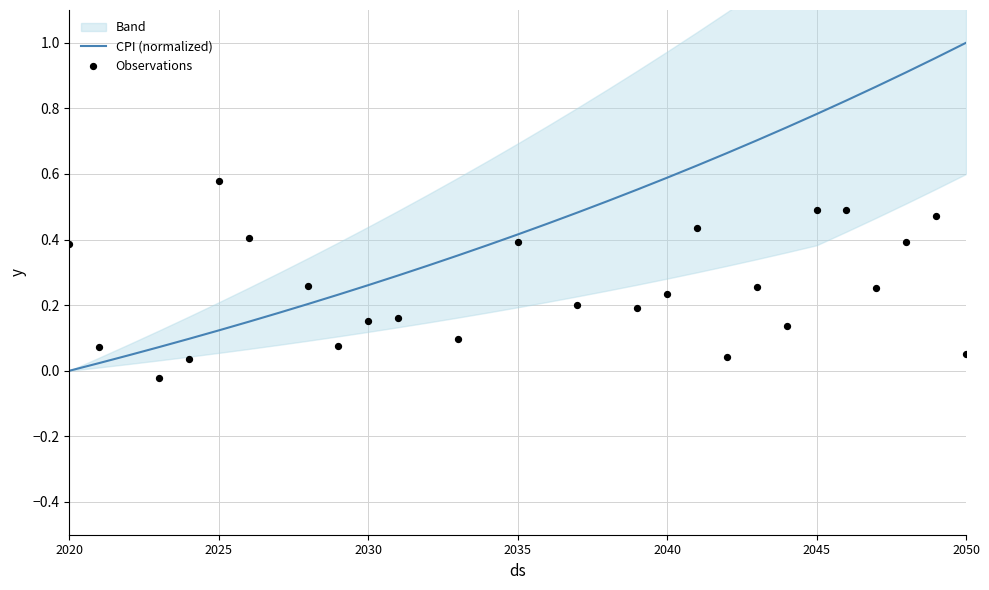

Between 27 and 21, which is larger?

27